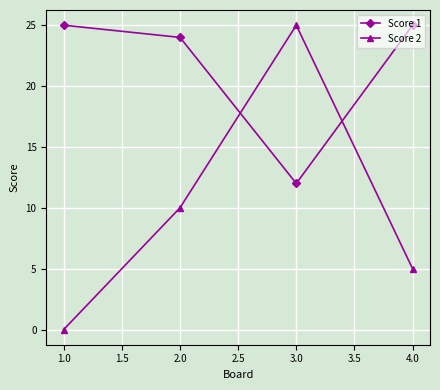

What position from the left is 3.0?

3